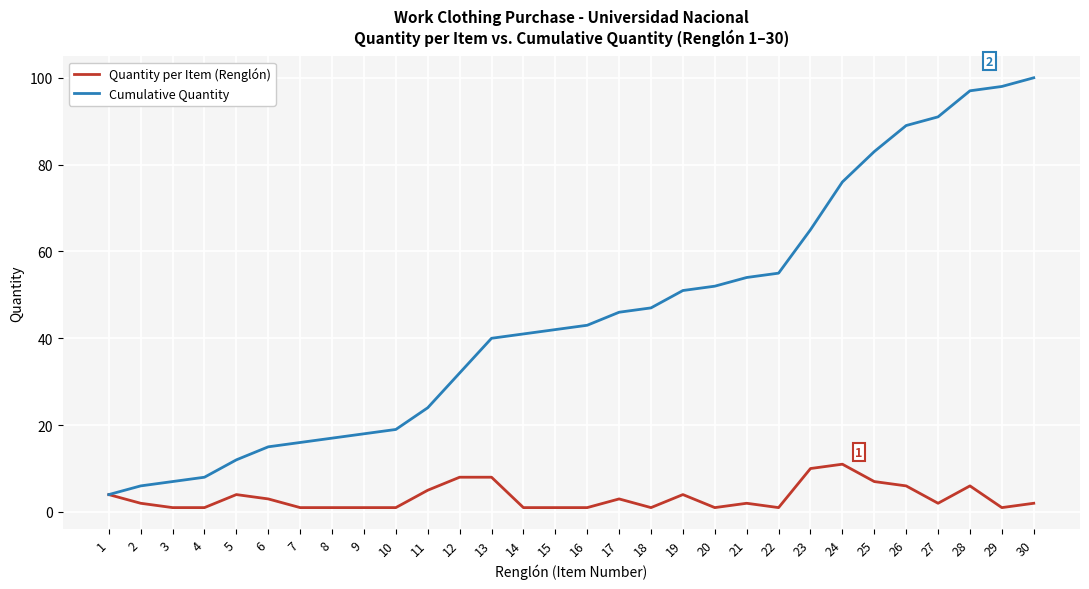

True or false: Cumulative Quantity has a value of 65 at 23.

True